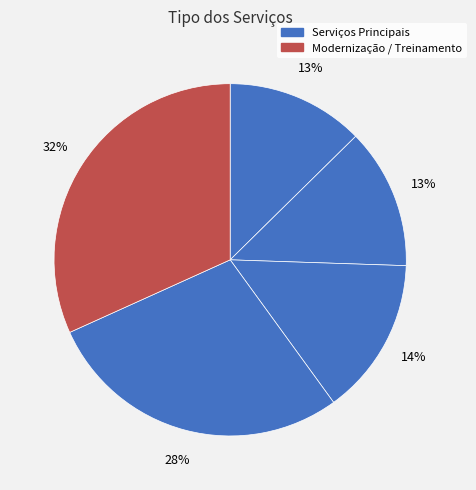

Count the number of slices in the pie.

5